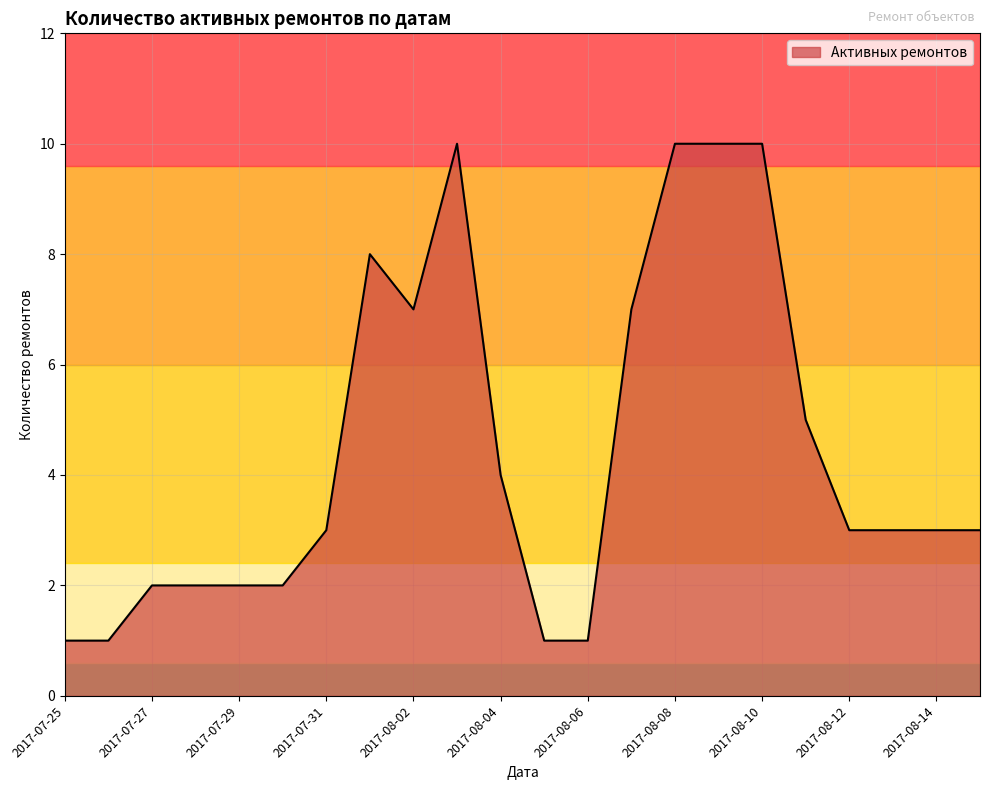

What is the maximum value shown in the chart?

10